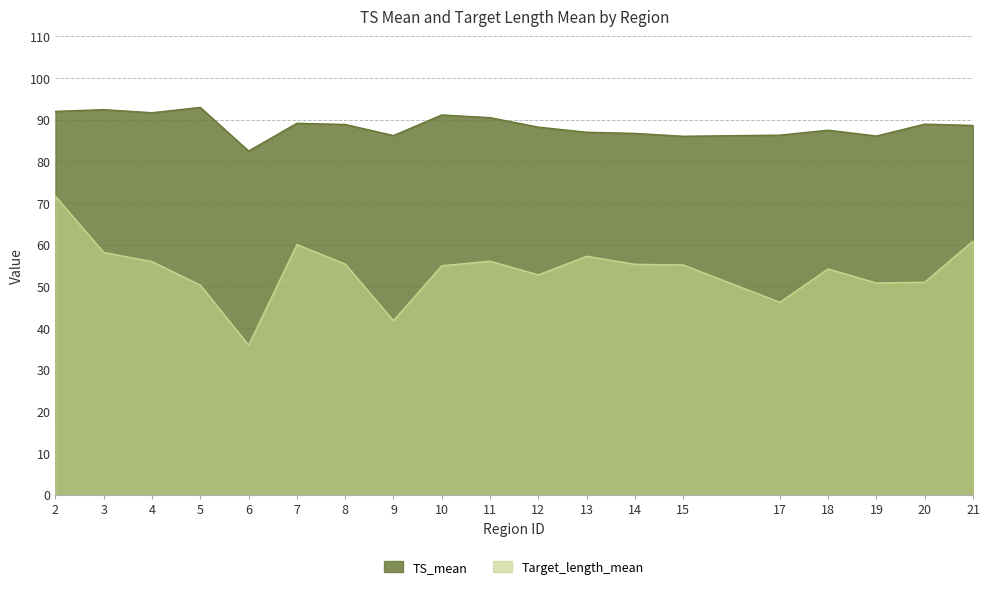

How many interior local peaks does the Target_length_mean series have?

4